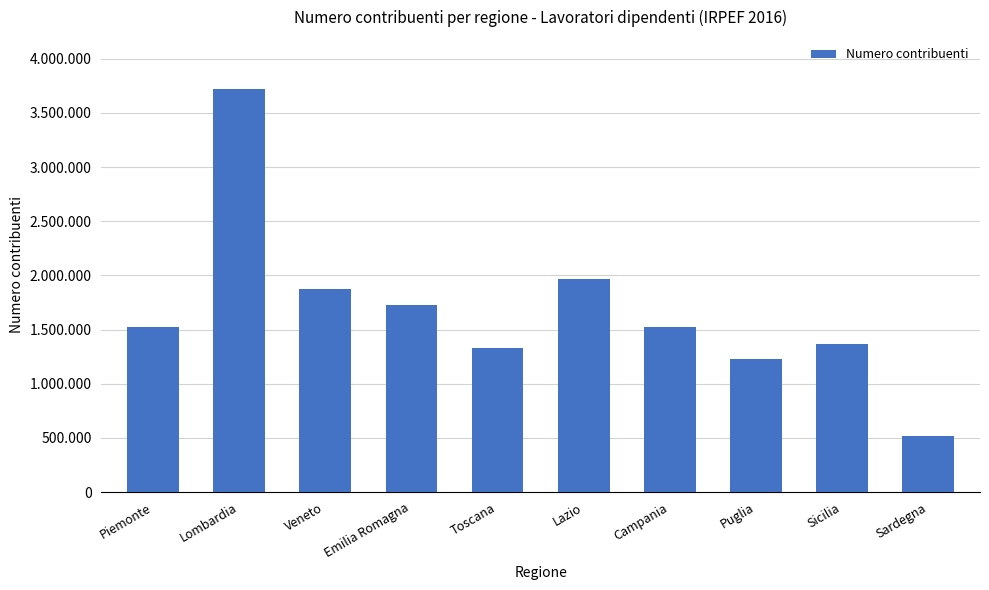

What position from the left is Lombardia?

2